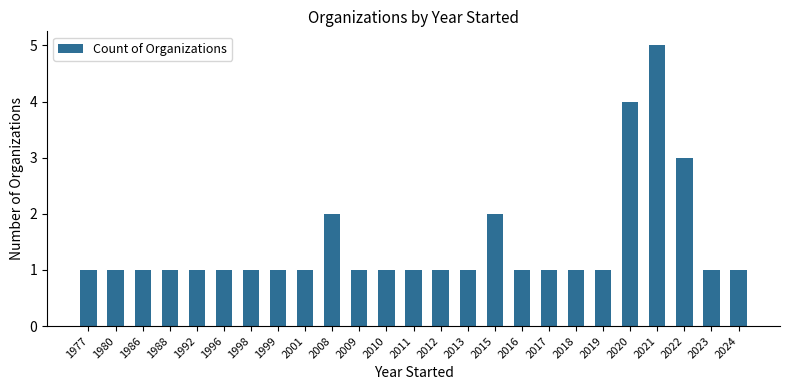

The chart shows a value of 1 at 2009. True or false?

True